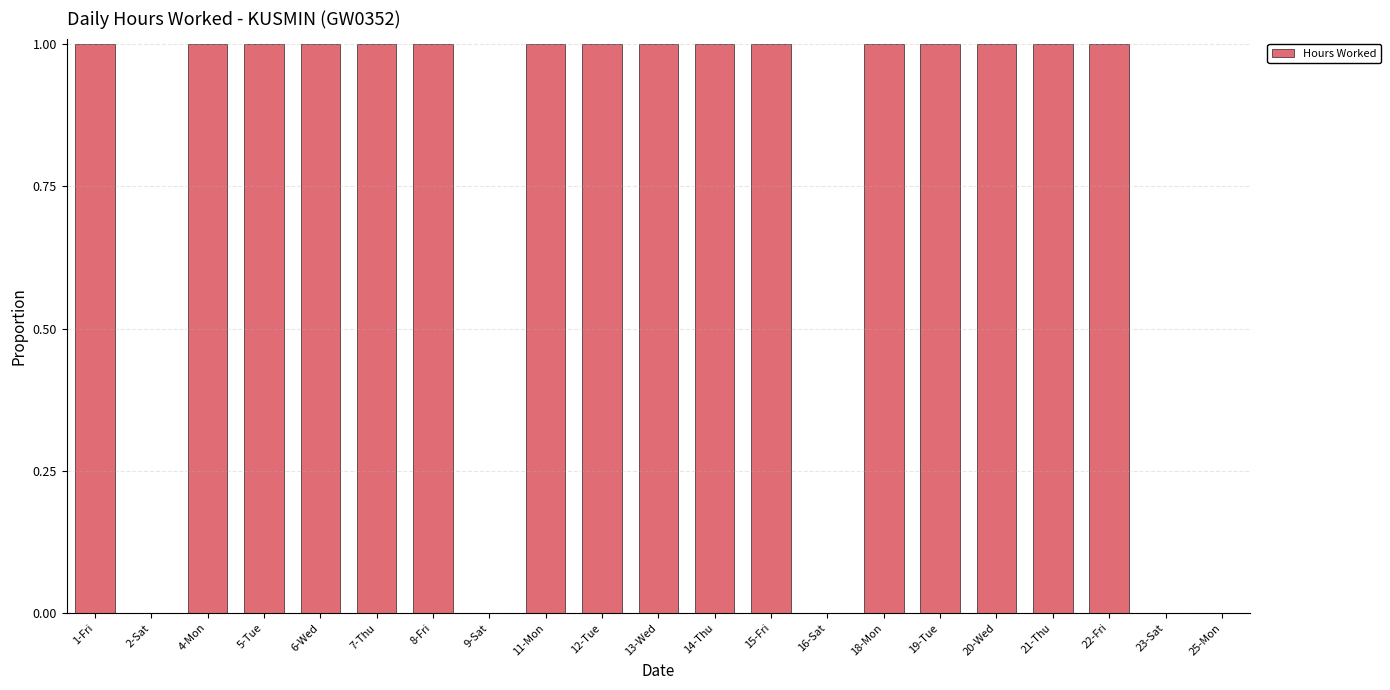

Approximately how many times larger is the value at 12-Tue compared to 13-Wed?

1.0